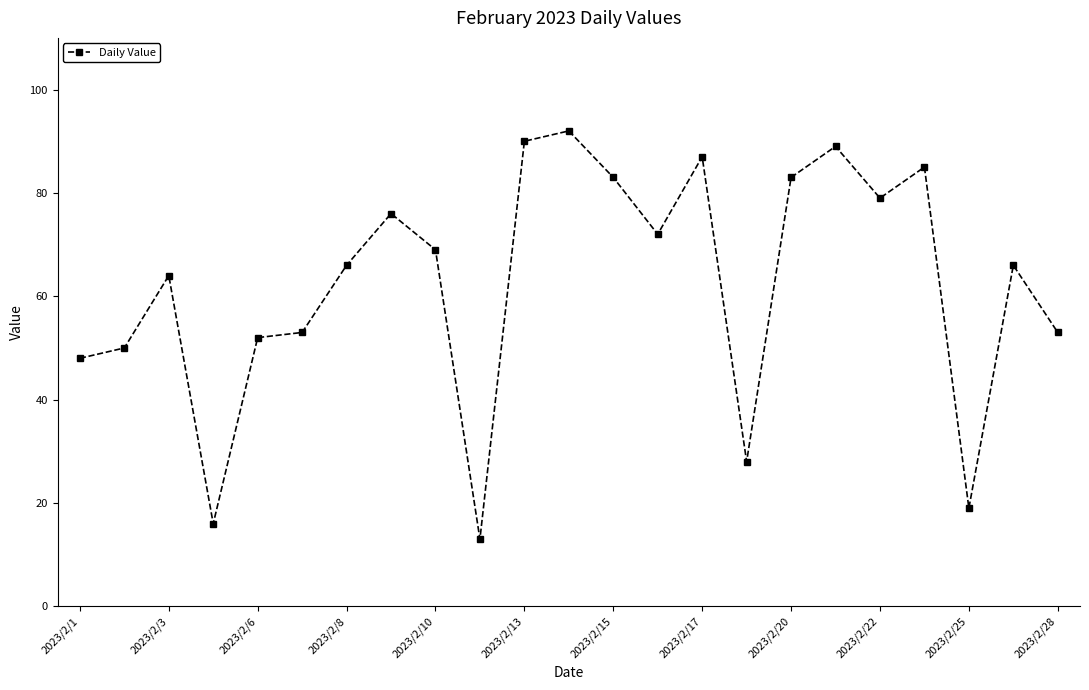

What is the difference between the maximum and minimum values?

79